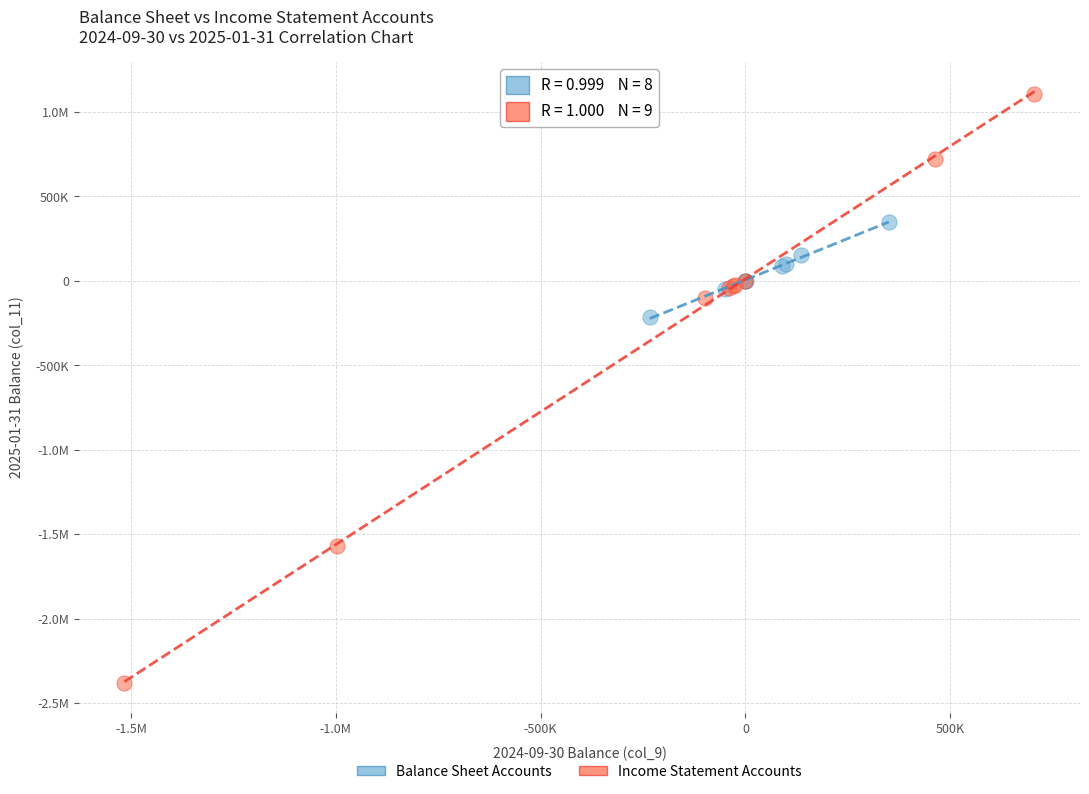

What are all the series names shown in the legend?

Balance Sheet Accounts, Income Statement Accounts